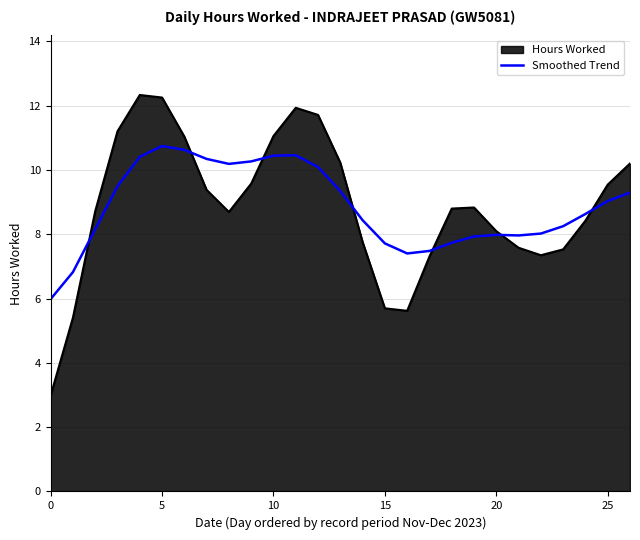

What is the highest value of the Hours Worked series?

12.3